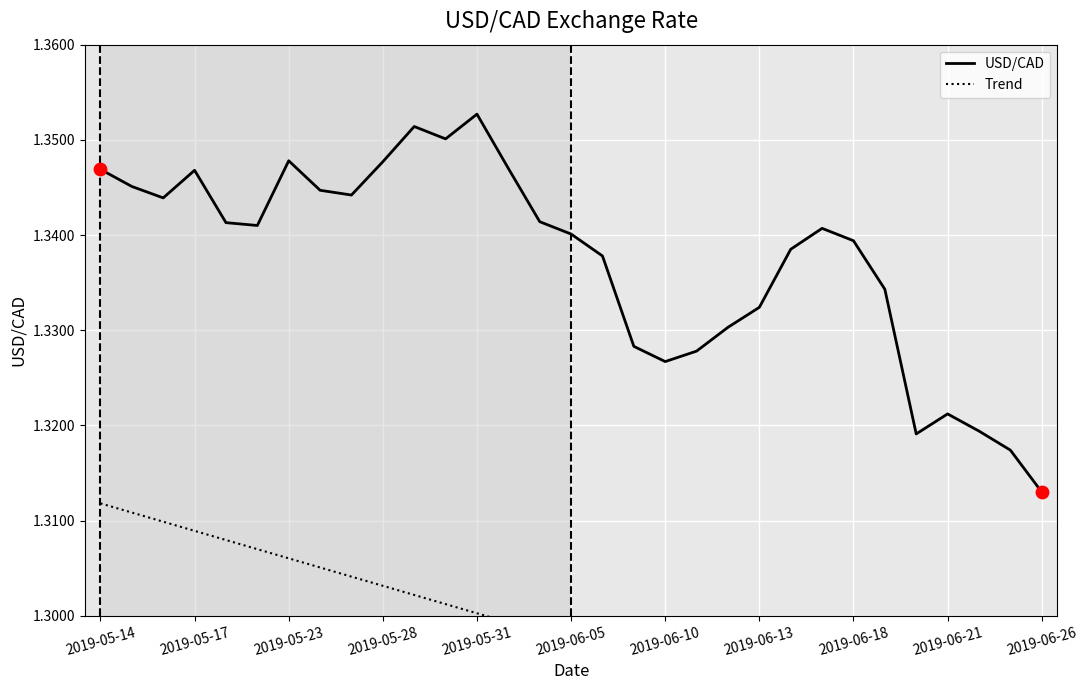

Which series has the largest Y range (max minus min)?

USD/CAD